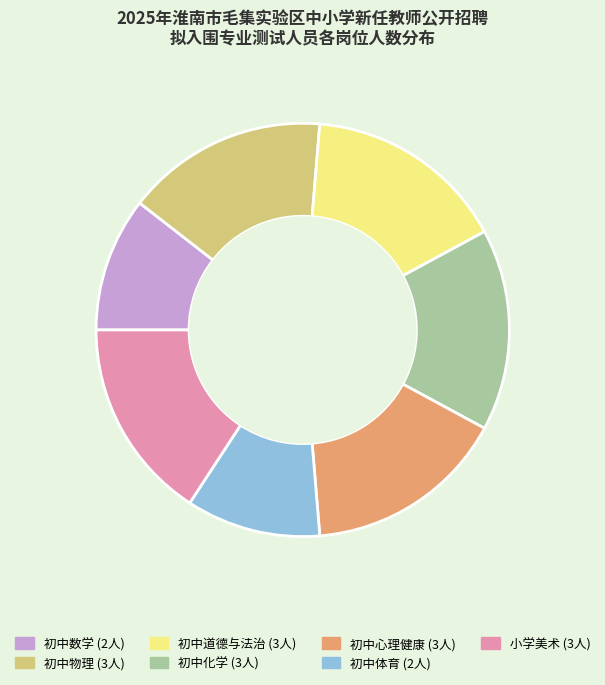

Is 小学美术 the majority of the pie?

No